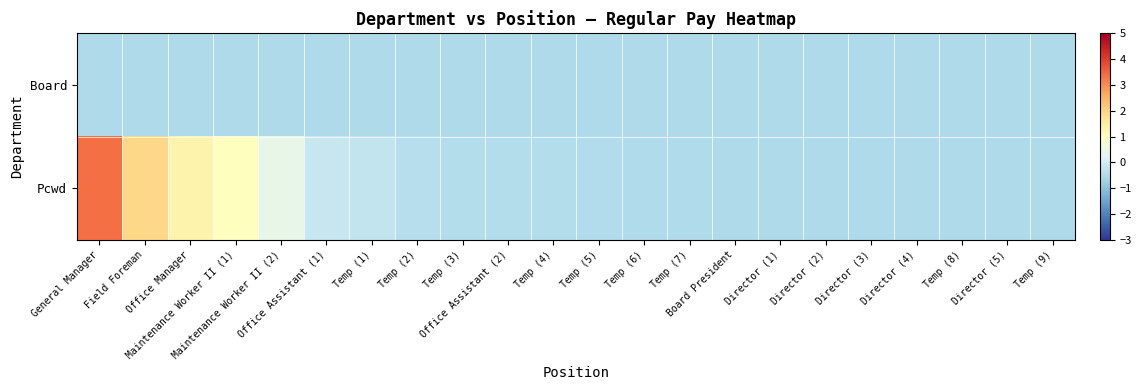

Which series has the largest range (max minus min)?

Pcwd